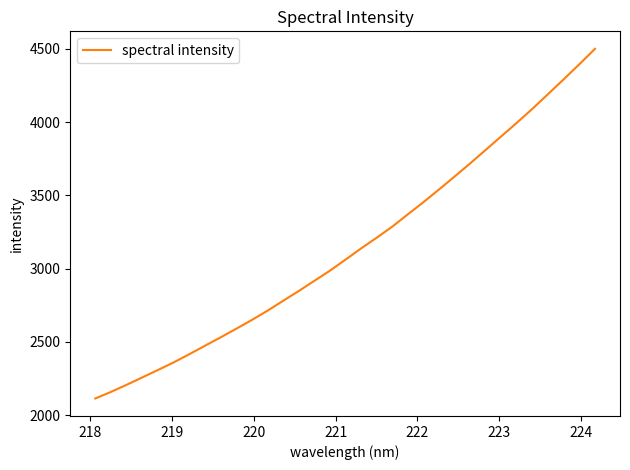

What is the maximum value shown in the chart?

4500.1